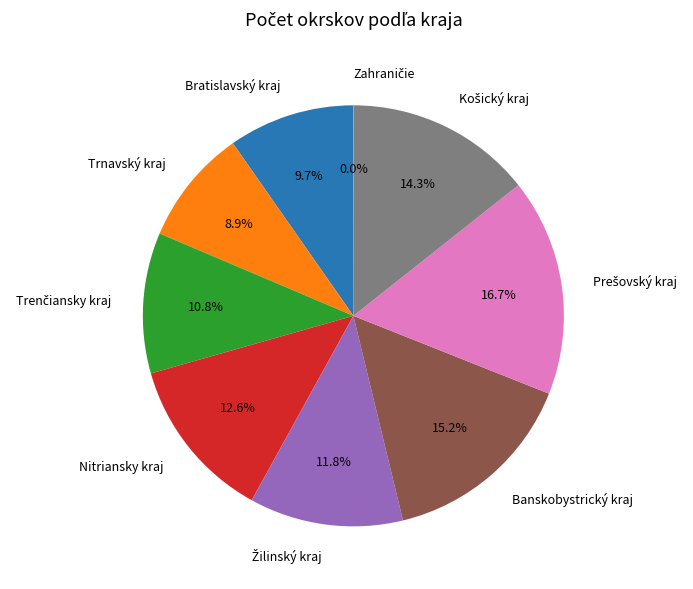

How much of the chart is everything except Bratislavský kraj?

90.3%